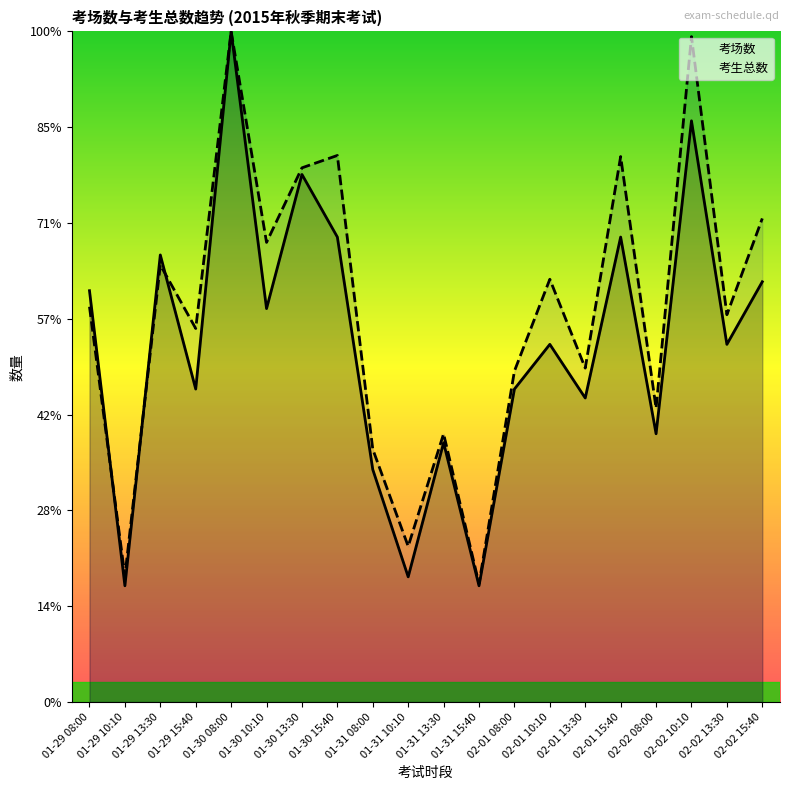

What is the label of the 12th point from the left?

01-31 15:40